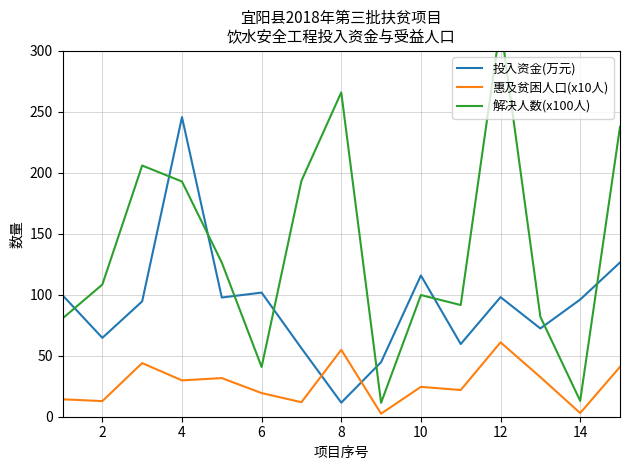

What is the spread (max minus min) of values at 2?

95.6